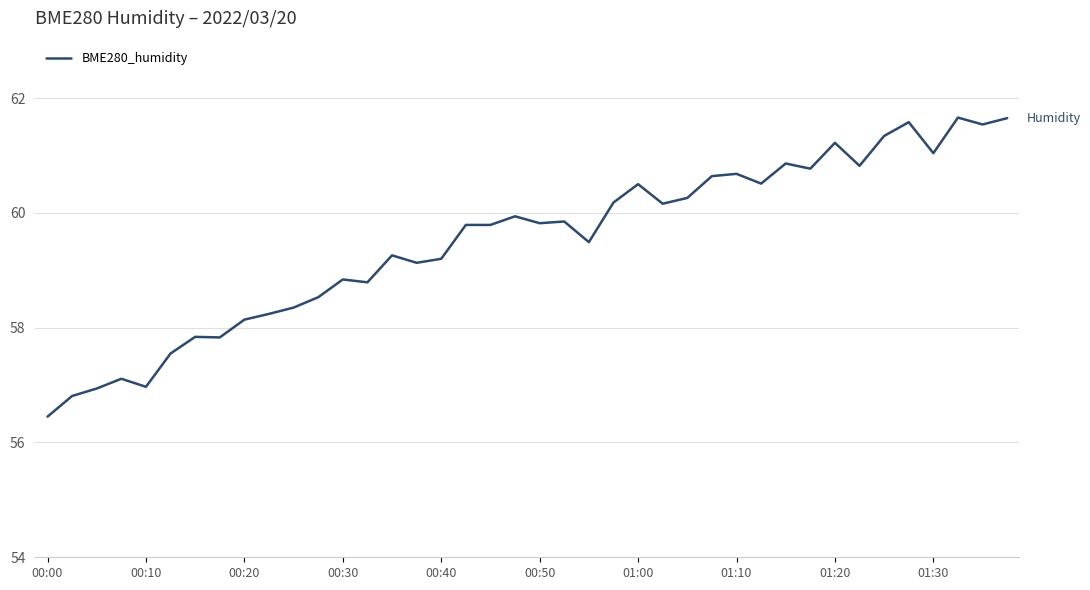

What is the maximum value shown in the chart?

61.7